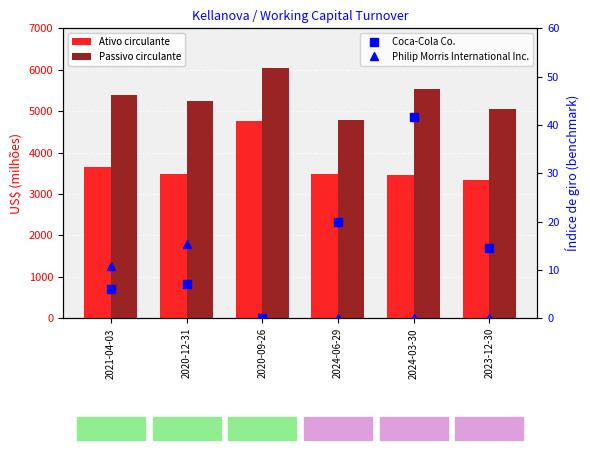

At which category is the sum across all series the highest?

2020-09-26